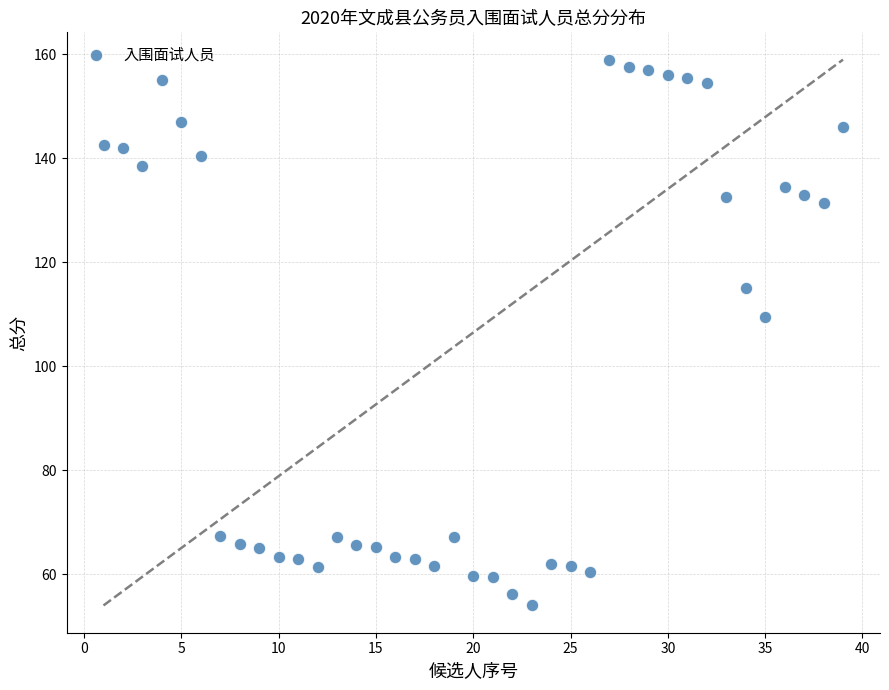

What Y value in the scatter plot is closest to 106?

109.5